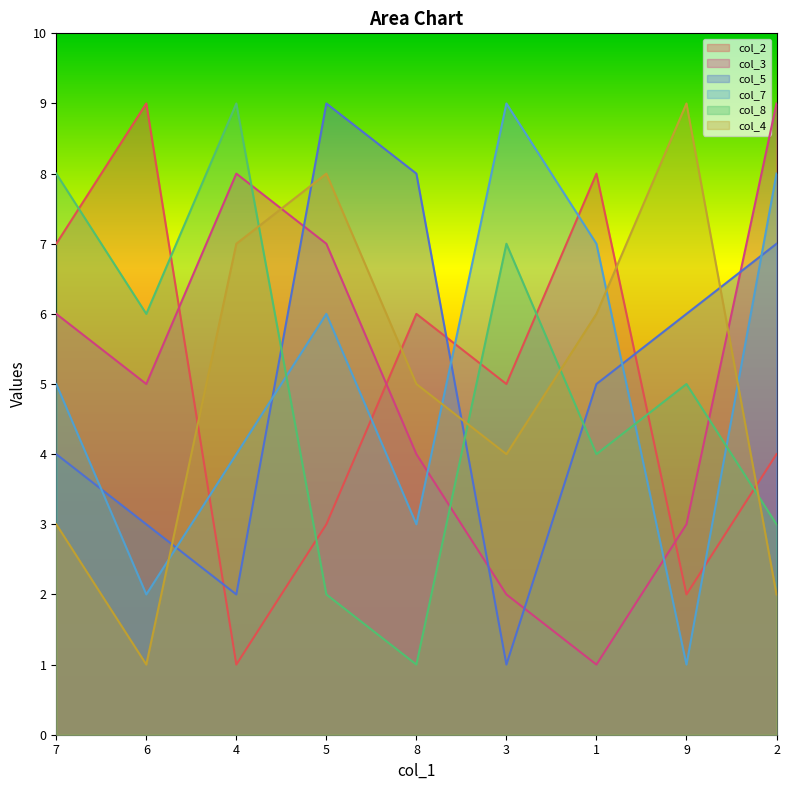

Which series changed the most between 5 and 2?

col_4